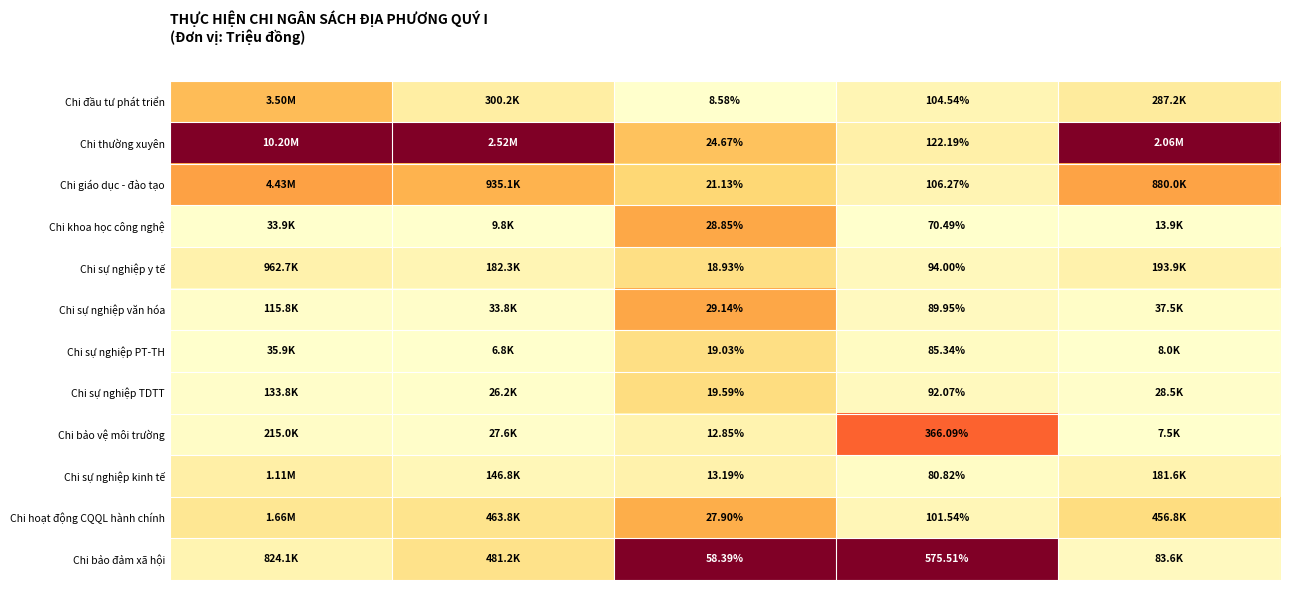

Rank the series at % DỰ TOÁN NĂM from lowest to highest value.

Chi đầu tư phát triển, Chi bảo vệ môi trường, Chi sự nghiệp kinh tế, Chi sự nghiệp y tế, Chi sự nghiệp PT-TH, Chi sự nghiệp TDTT, Chi giáo dục - đào tạo, Chi thường xuyên, Chi hoạt động CQQL hành chính, Chi khoa học công nghệ, Chi sự nghiệp văn hóa, Chi bảo đảm xã hội